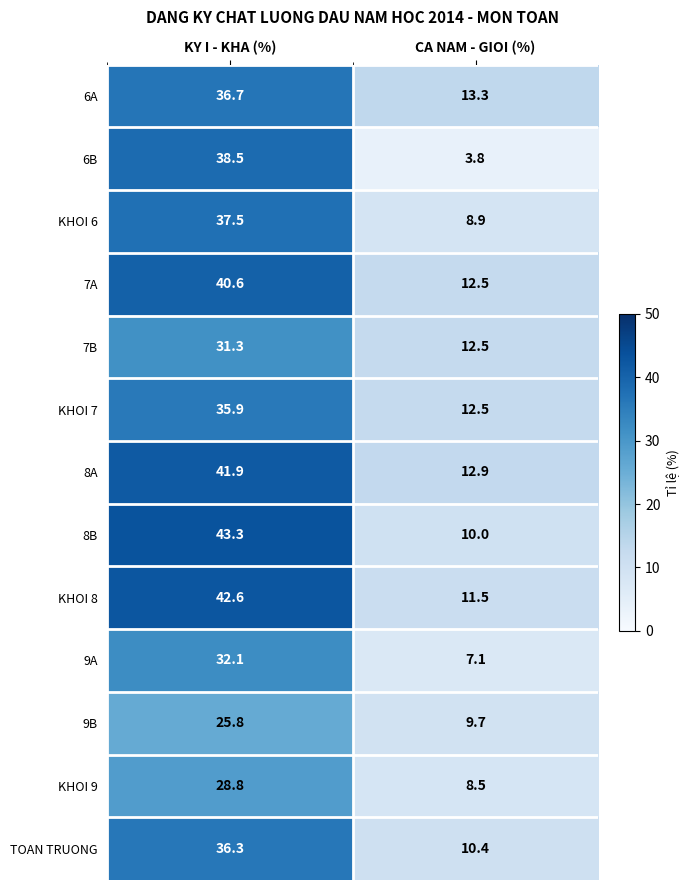

What is the difference between the 7A values at KY I - KHA (%) and CA NAM - GIOI (%)?

28.1